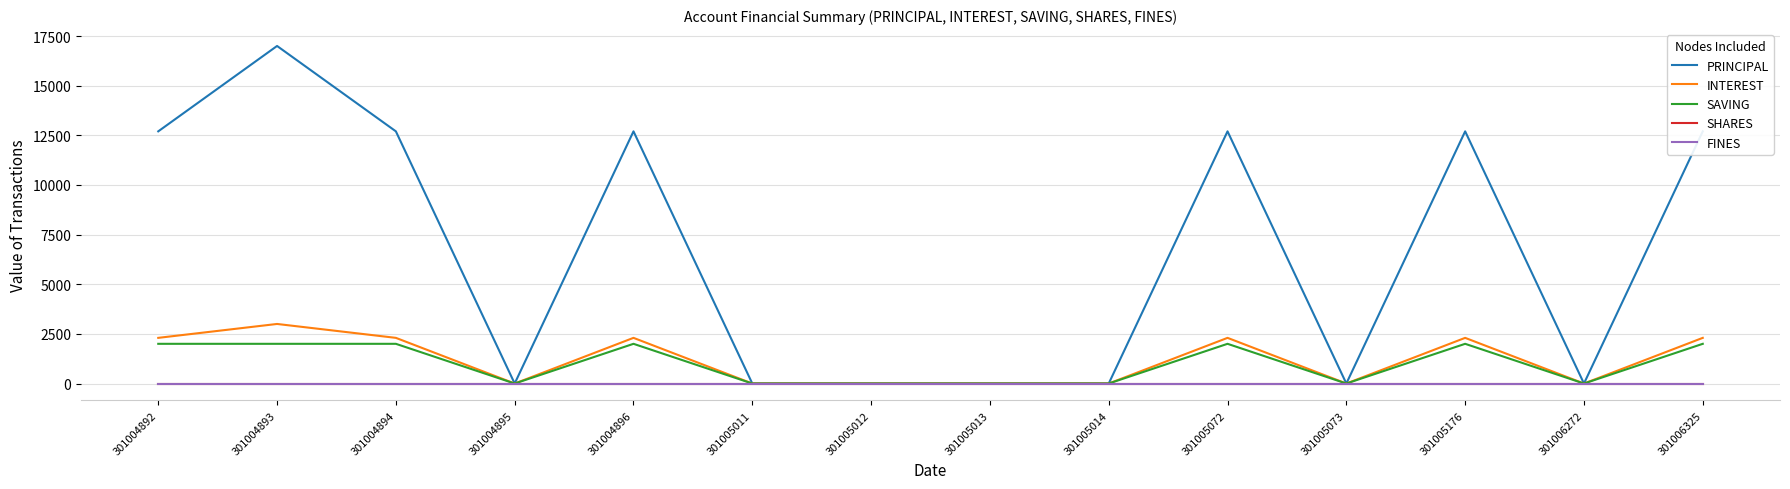

Does the chart have visible grid lines?

Yes